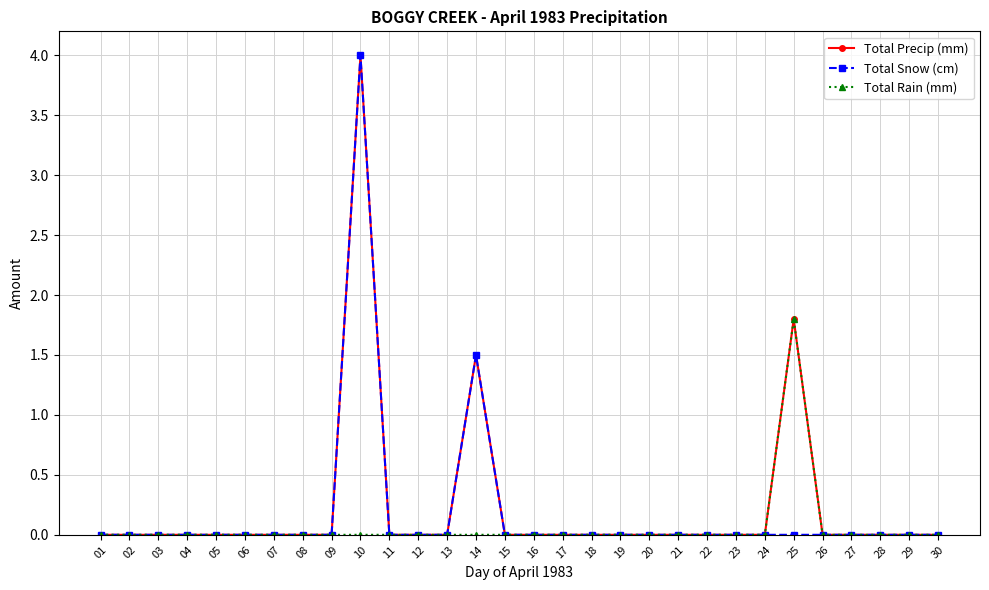

What is the maximum value shown in the chart?

4.0